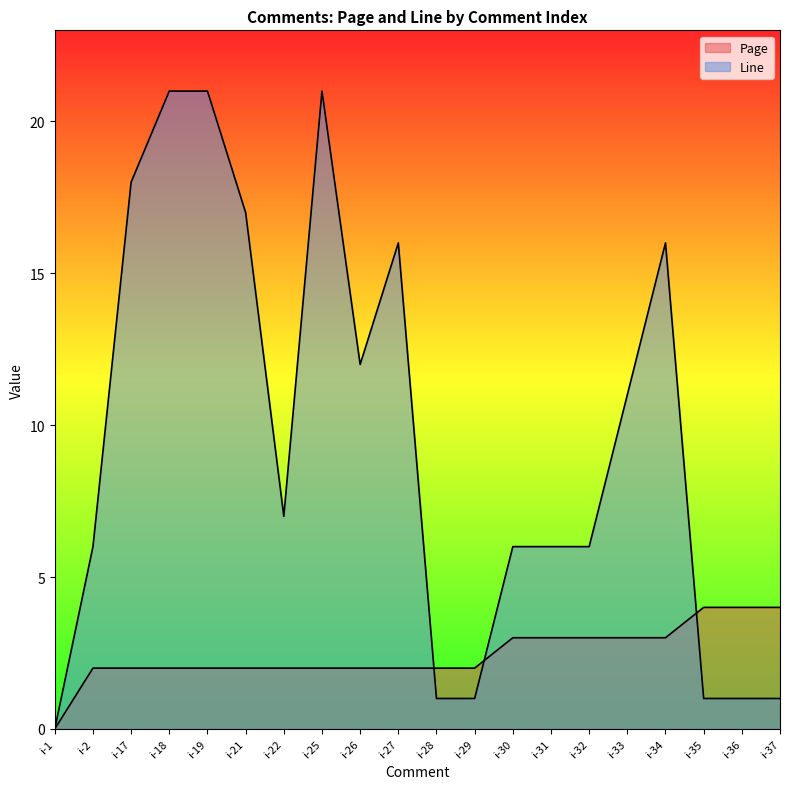

At how many categories does at least one series exceed 6?

10